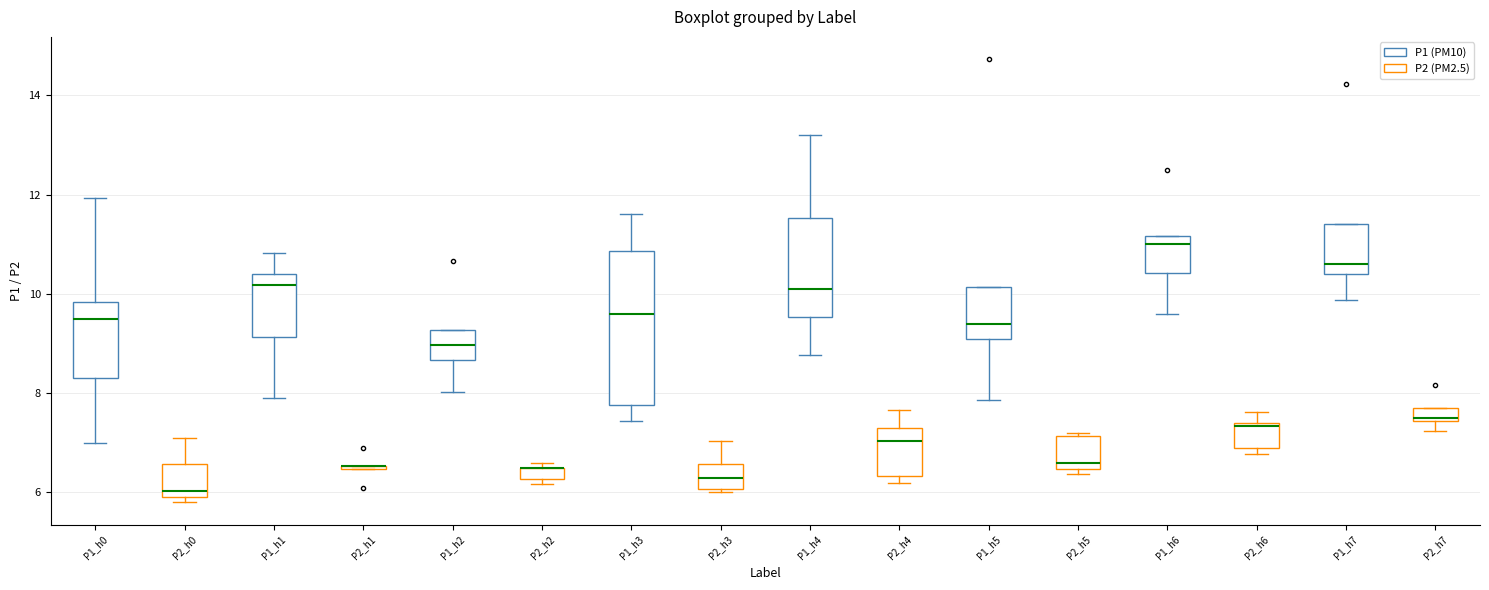

Where is the upper edge of the box for P2_h7 on the y-axis? The values are not printed on the chart, so give them approximately, as read against the axis.

7.8